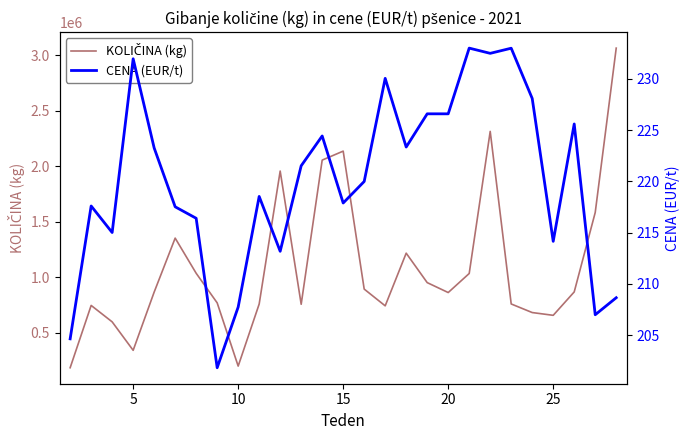

Rank the series by their average value, from highest to lowest.

KOLIČINA (kg), CENA (EUR/t)